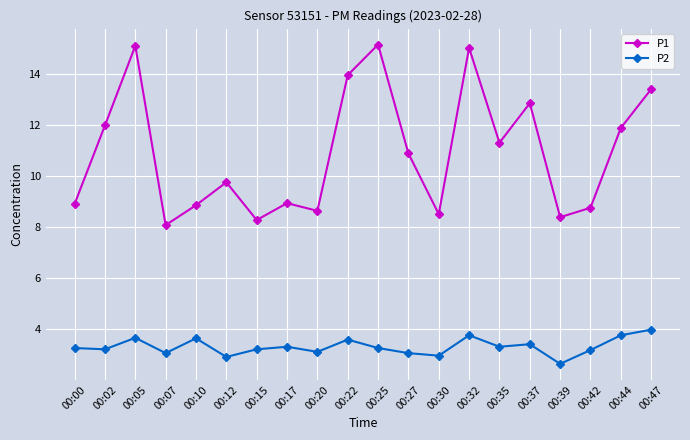

Does the chart have visible grid lines?

Yes